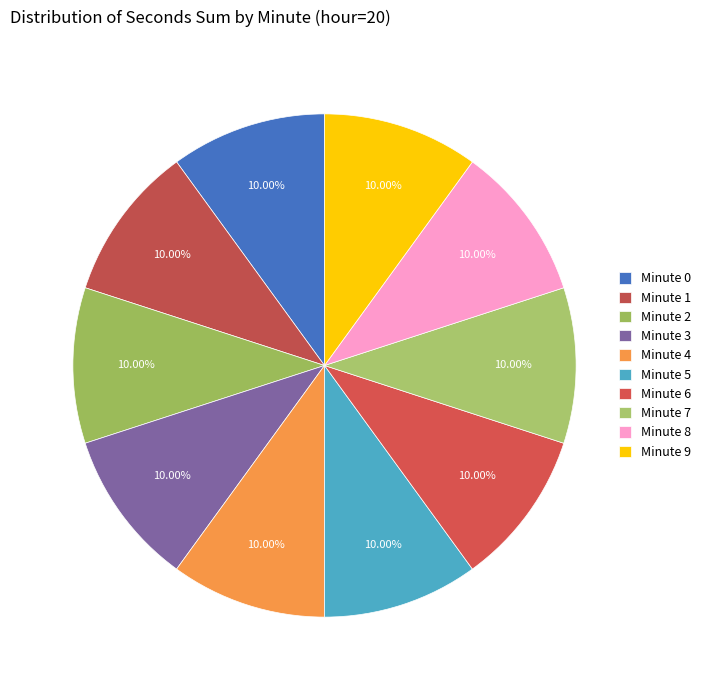

How many slices are in this pie chart?

10